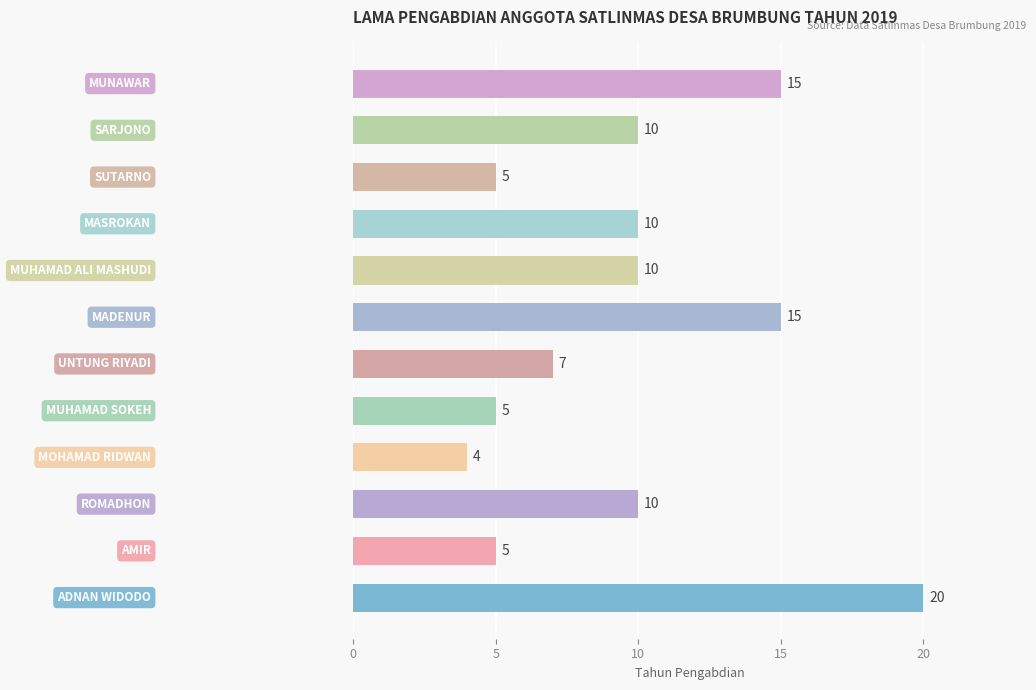

What is the average value?

10